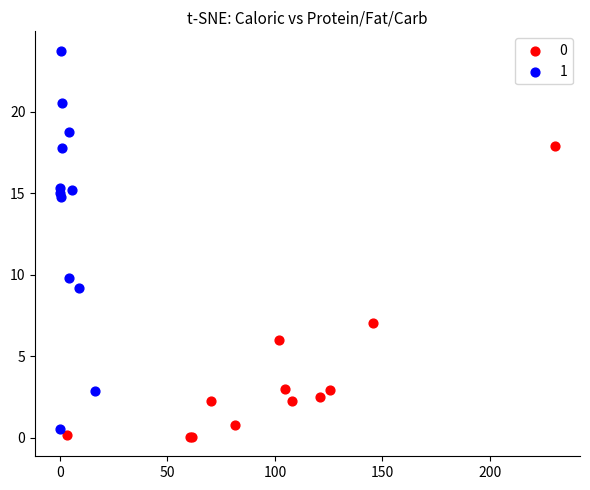

Which series contains the highest Y value?

1